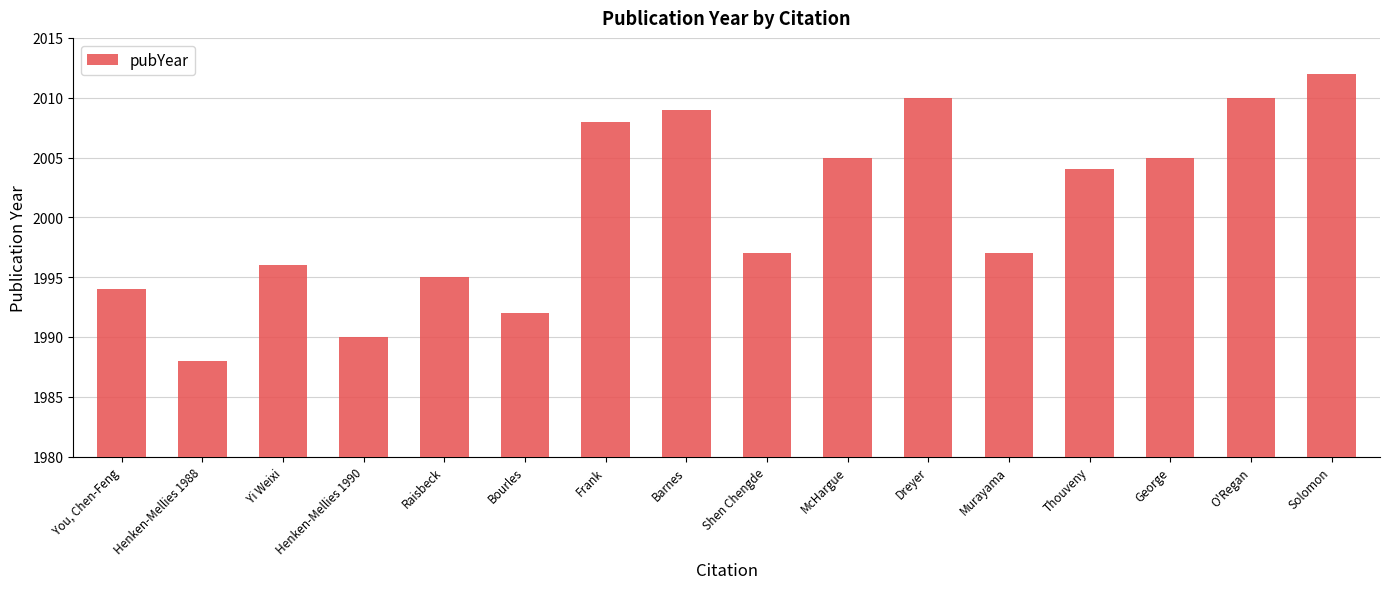

Reading right to left, transcribe all the data shown in this chart.

Solomon=2012	O'Regan=2010	George=2005	Thouveny=2004	Murayama=1997	Dreyer=2010	McHargue=2005	Shen Chengde=1997	Barnes=2009	Frank=2008	Bourles=1992	Raisbeck=1995	Henken-Mellies 1990=1990	Yi Weixi=1996	Henken-Mellies 1988=1988	You, Chen-Feng=1994